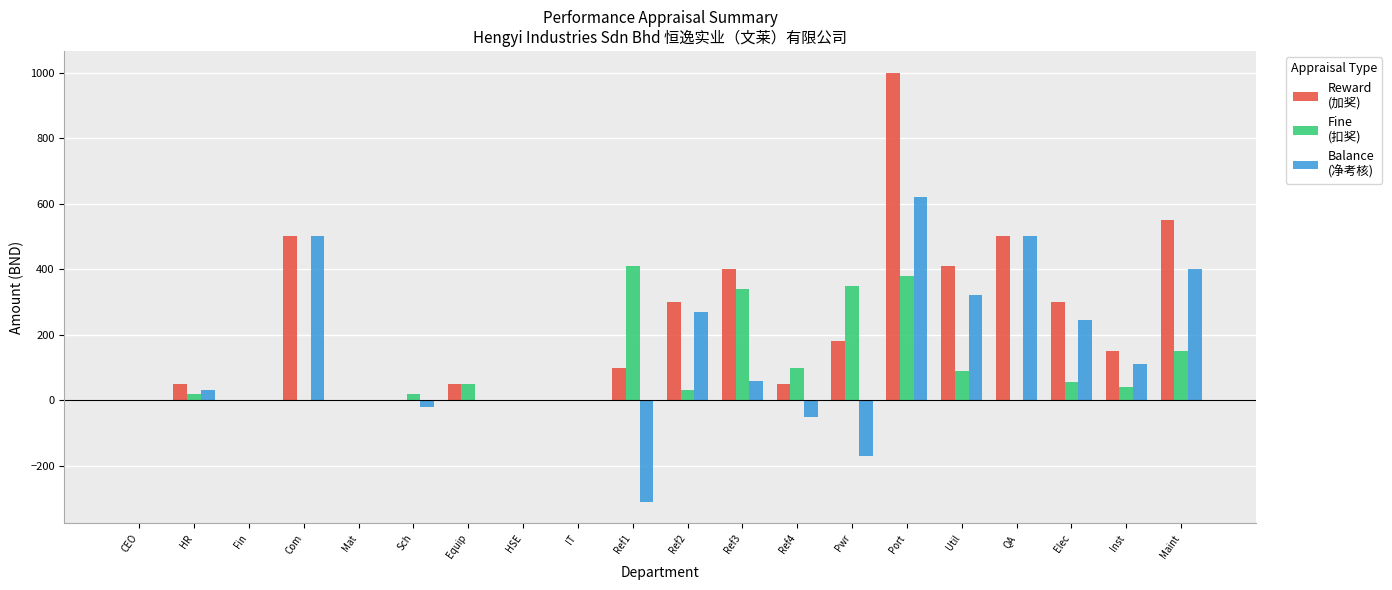

What is the greatest value displayed?

1000